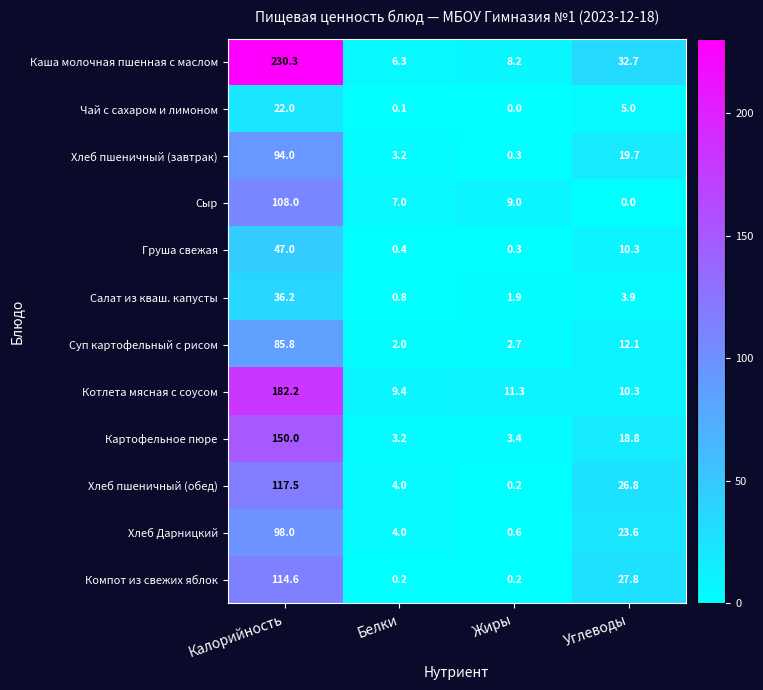

Between Жиры and Углеводы, which series saw the biggest shift?

Компот из свежих яблок